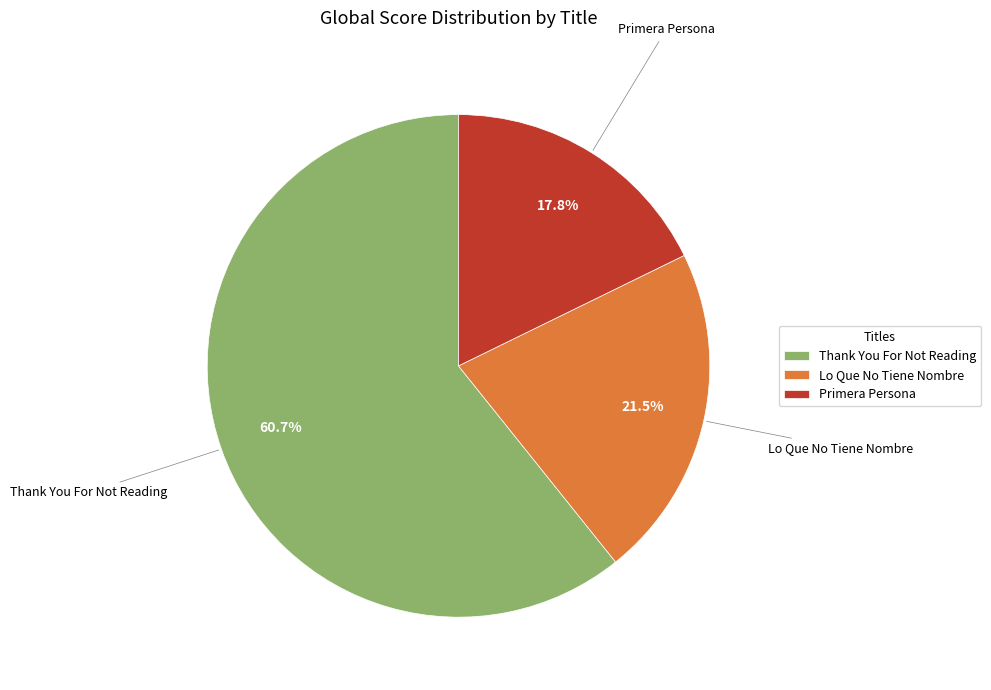

How many slices are in this pie chart?

3